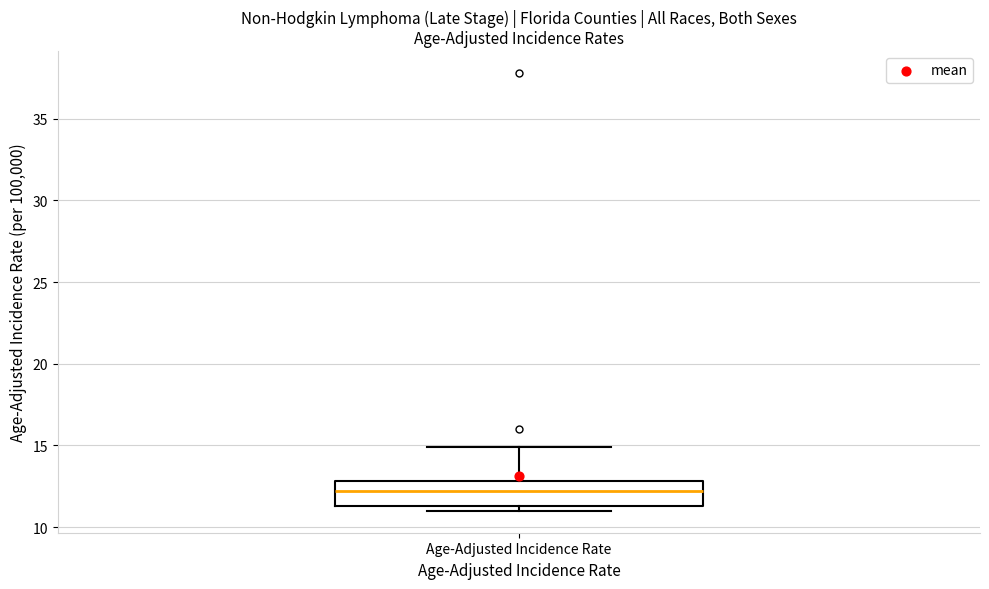

Read this box plot against the y-axis: the position of the median line, the range covered by the box, and the ends of both whiskers. The values are not printed on the chart, so give them approximately, as read against the axis.

median 12.0, box 11.5 to 13.0, whiskers 11.0 to 15.0